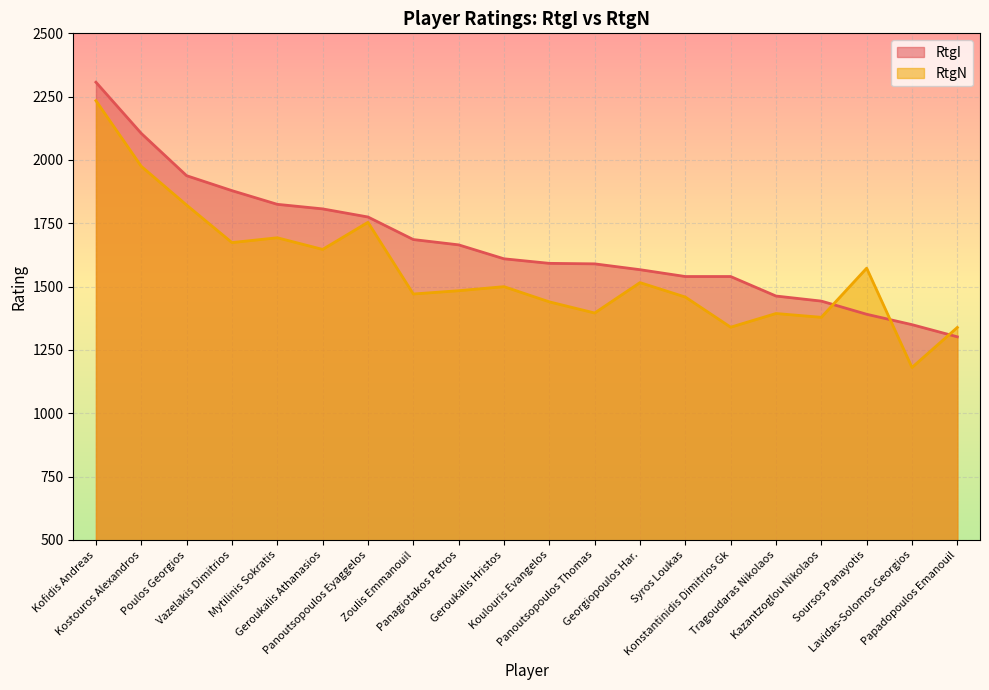

Reading right to left, what are all the values shown in this chart?

RtgN: Papadopoulos Emanouil=1339	Lavidas-Solomos Georgios=1181	Soursos Panayotis=1573	Kazantzoglou Nikolaos=1379	Tragoudaras Nikolaos=1394	Konstantinidis Dimitrios Gk=1340	Syros Loukas=1459	Georgiopoulos Har.=1516	Panoutsopoulos Thomas=1396	Koulouris Evangelos=1440	Geroukalis Hristos=1500	Panagiotakos Petros=1484	Zoulis Emmanouil=1471	Panoutsopoulos Eyaggelos=1754	Geroukalis Athanasios=1647	Mytilinis Sokratis=1693	Vazelakis Dimitrios=1674	Poulos Georgios=1822	Kostouros Alexandros=1975	Kofidis Andreas=2234
RtgI: Papadopoulos Emanouil=1302	Lavidas-Solomos Georgios=1350	Soursos Panayotis=1391	Kazantzoglou Nikolaos=1443	Tragoudaras Nikolaos=1463	Konstantinidis Dimitrios Gk=1540	Syros Loukas=1540	Georgiopoulos Har.=1567	Panoutsopoulos Thomas=1590	Koulouris Evangelos=1592	Geroukalis Hristos=1610	Panagiotakos Petros=1665	Zoulis Emmanouil=1686	Panoutsopoulos Eyaggelos=1775	Geroukalis Athanasios=1807	Mytilinis Sokratis=1825	Vazelakis Dimitrios=1879	Poulos Georgios=1938	Kostouros Alexandros=2105	Kofidis Andreas=2307